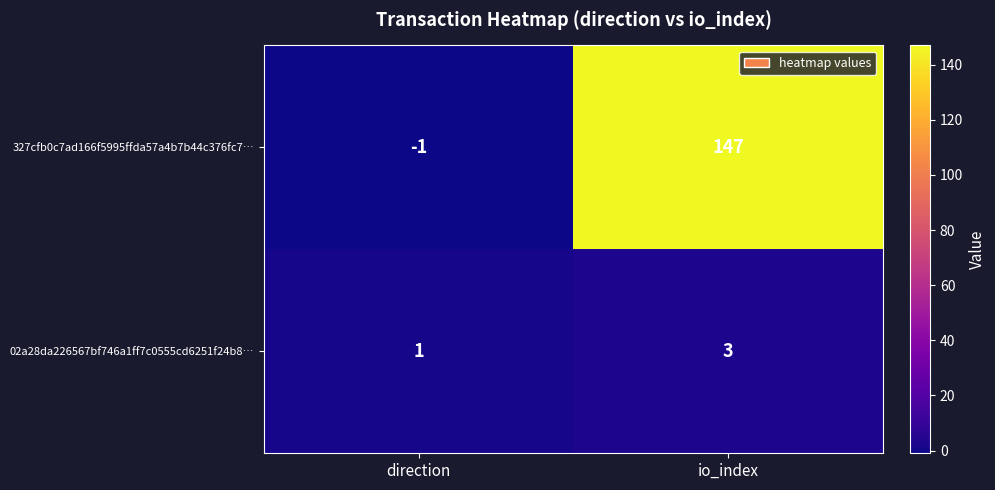

Is it true that 02a28da226567bf746a1ff7c0555cd6251f24b8… equals 3 at io_index?

True